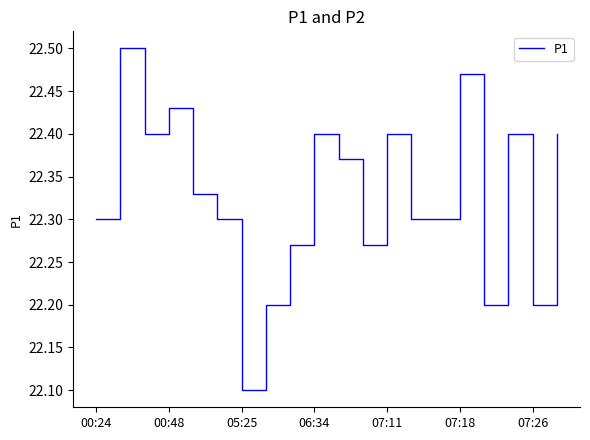

What is the smallest value displayed?

22.1